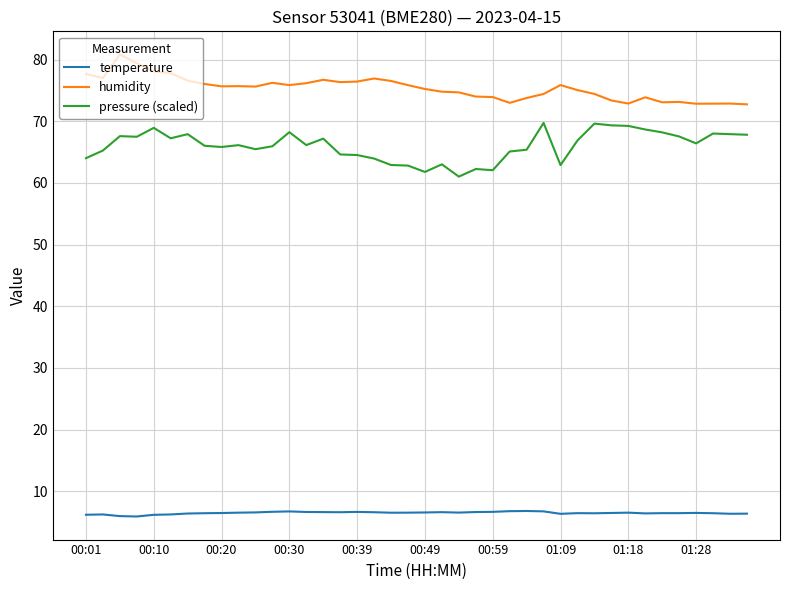

What is the minimum value shown in the chart?

5.9